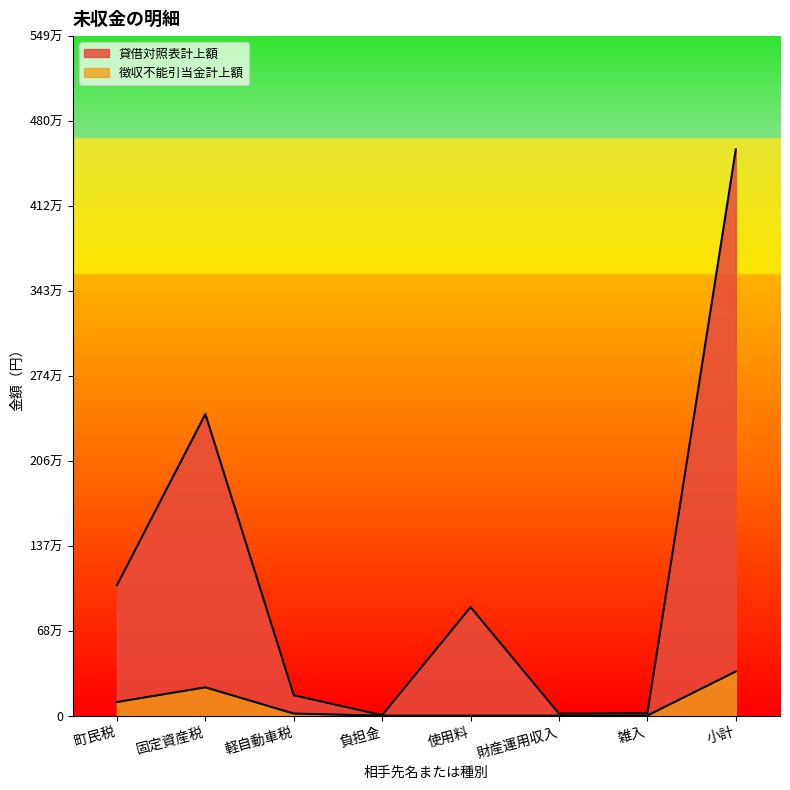

Rank the categories by 貸借対照表計上額 value from highest to lowest.

小計, 固定資産税, 町民税, 使用料, 軽自動車税, 雑入, 財産運用収入, 負担金